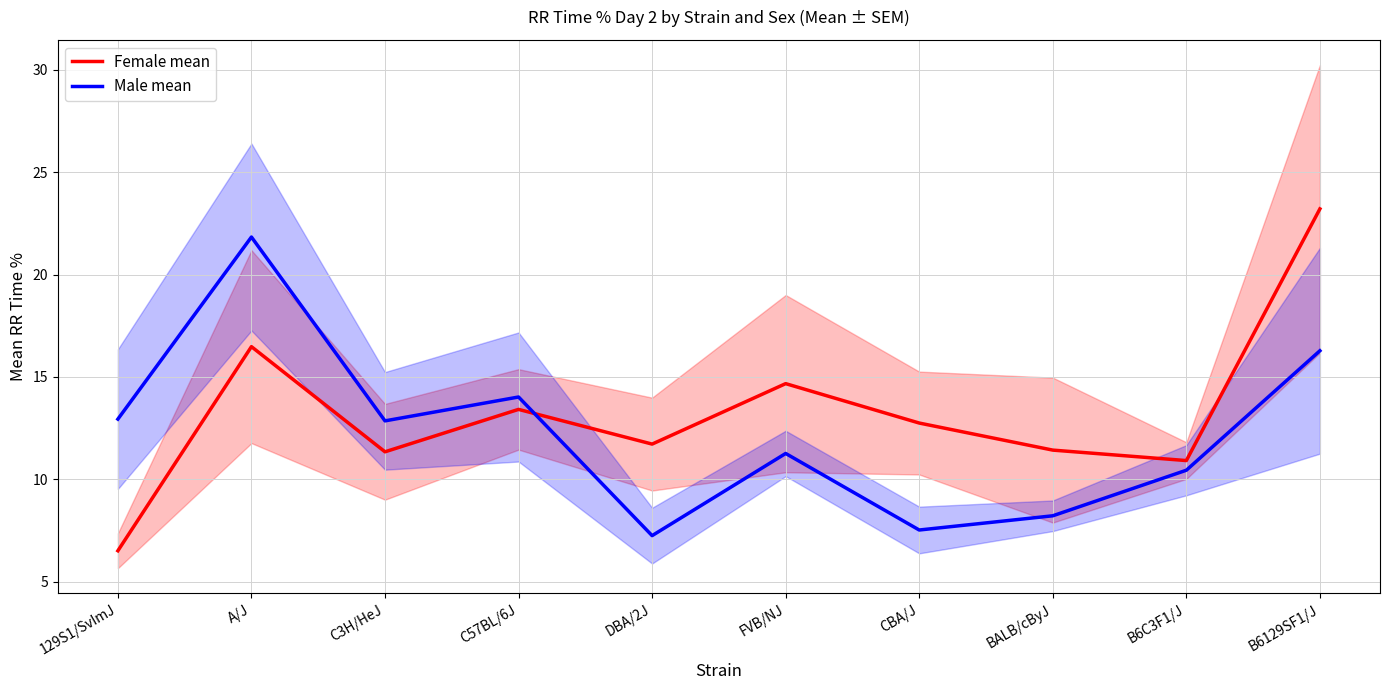

Reading left to right, list all the values displayed in this chart.

Female mean: 6.5	16.5	11.3	13.4	11.7	14.7	12.7	11.4	10.9	23.2
Male mean: 12.9	21.8	12.9	14.0	7.2	11.3	7.5	8.2	10.4	16.3